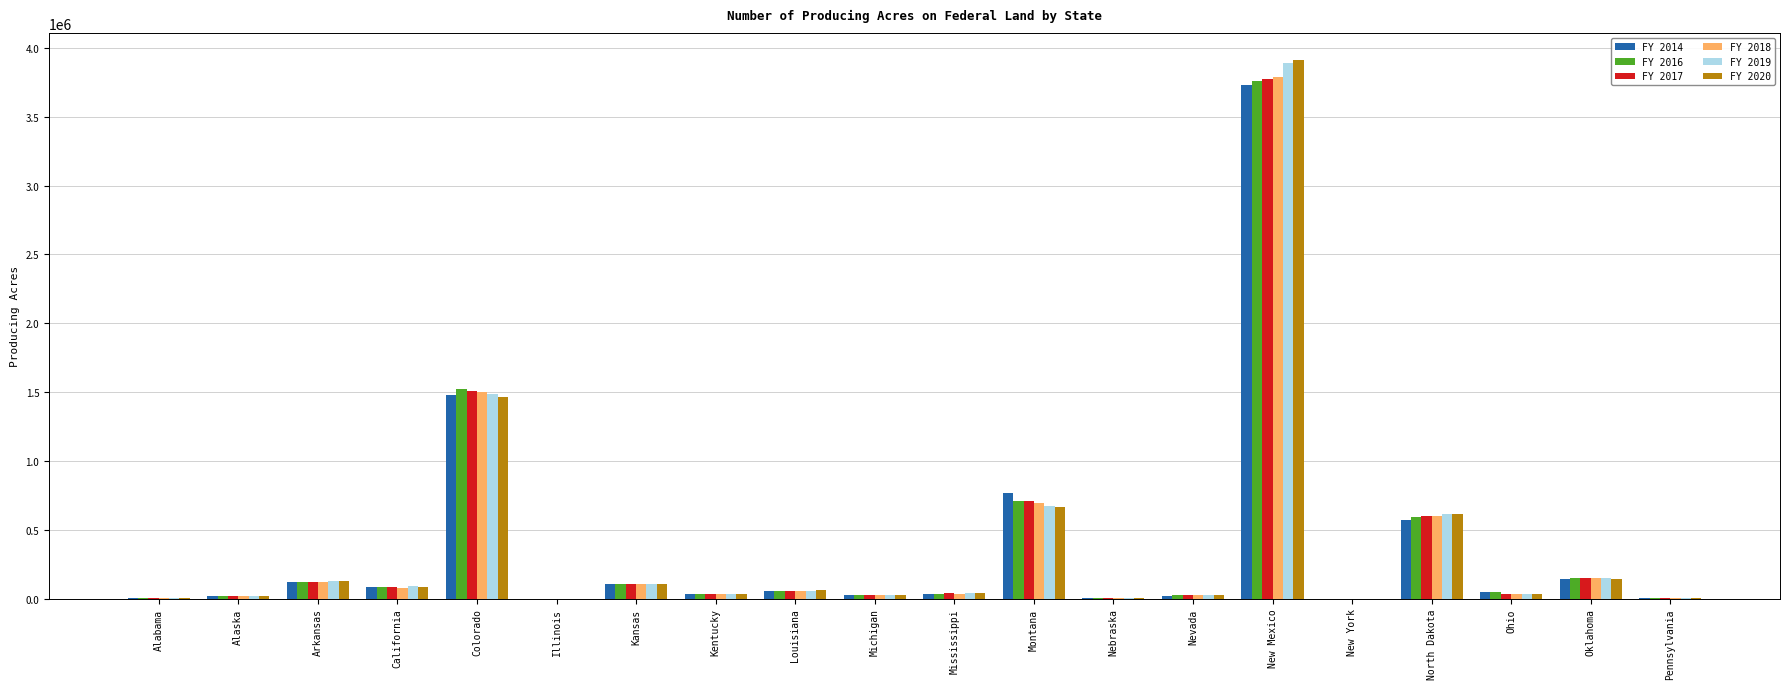

Which label corresponds to the largest value in the chart?

New Mexico